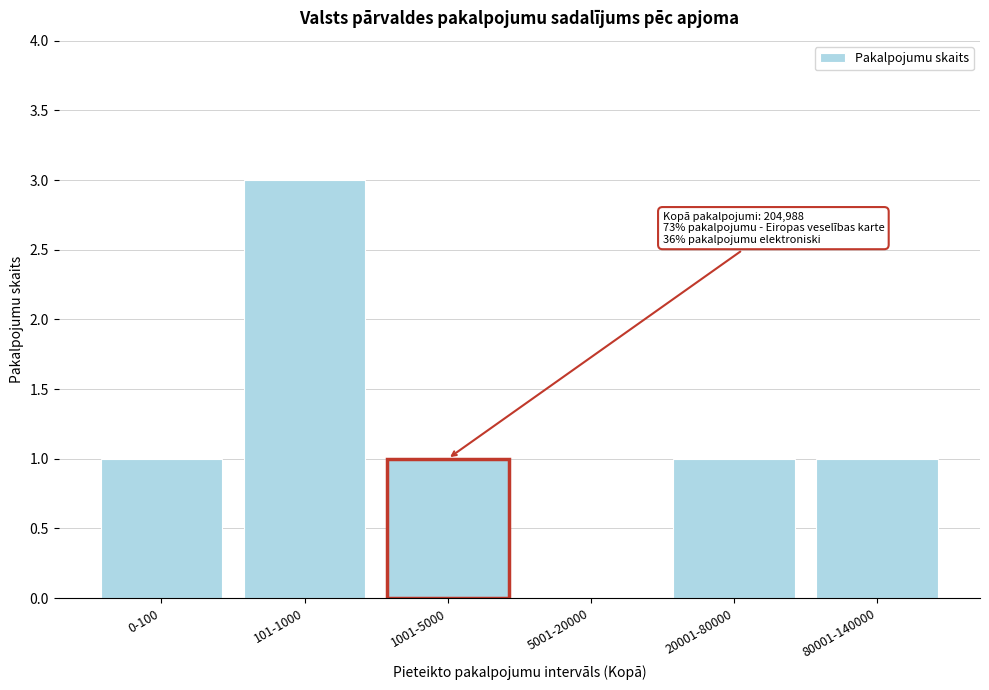

Reading left to right, list all the values displayed in this chart.

0-100=1	101-1000=3	1001-5000=1	5001-20000=0	20001-80000=1	80001-140000=1